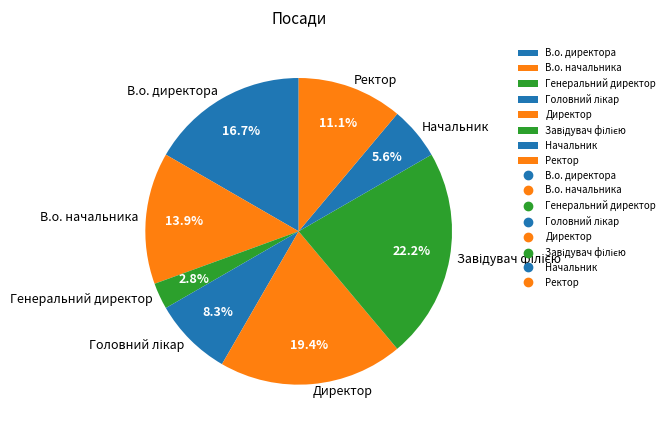

How many slices are in this pie chart?

8